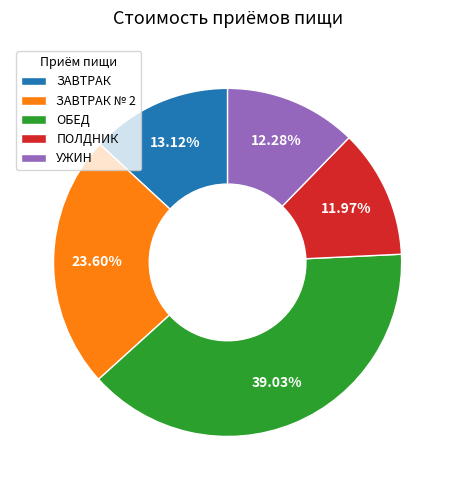

What is the largest slice in the pie chart?

ОБЕД